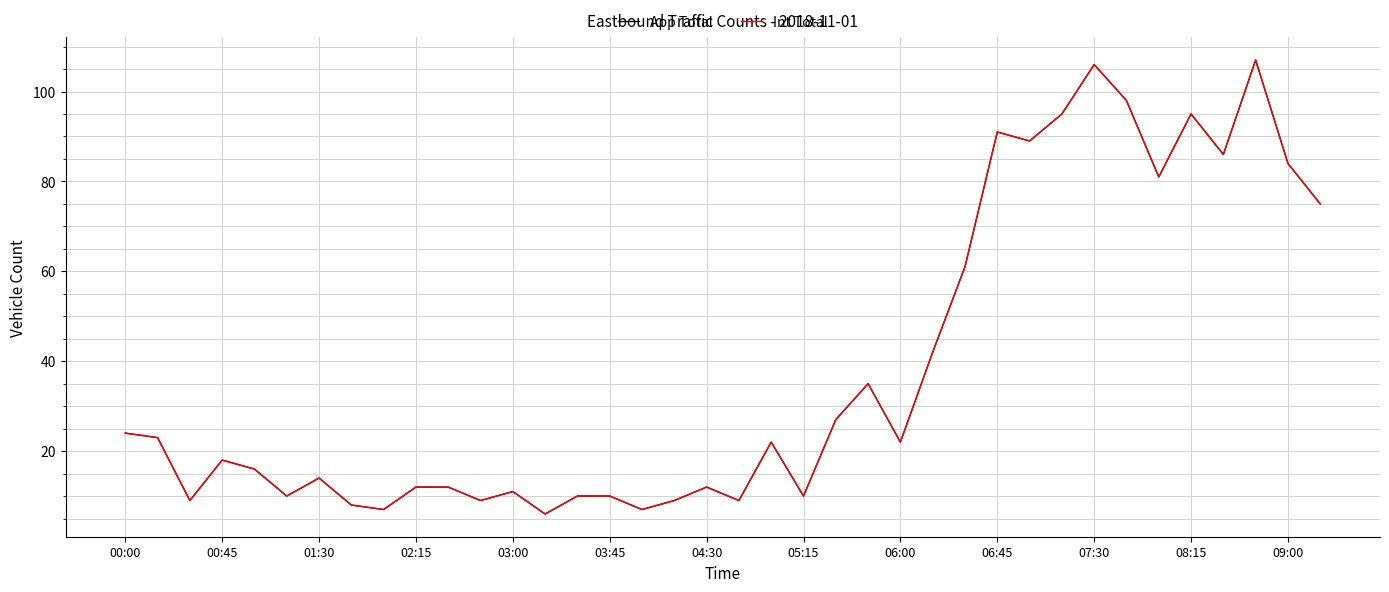

Does the chart have visible grid lines?

Yes